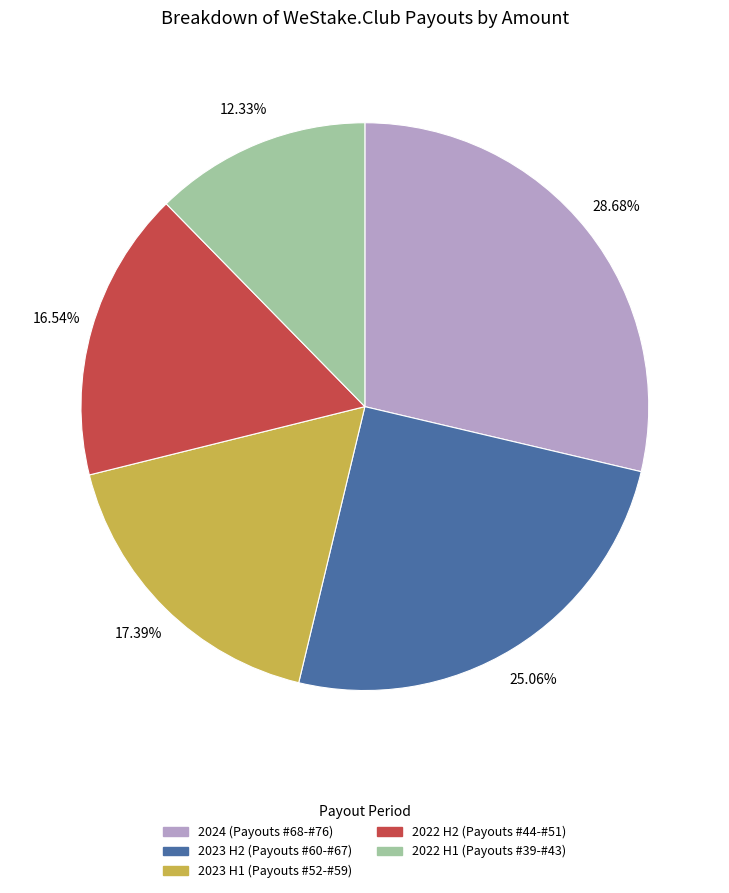

Is there any slice that represents more than half of the pie?

No